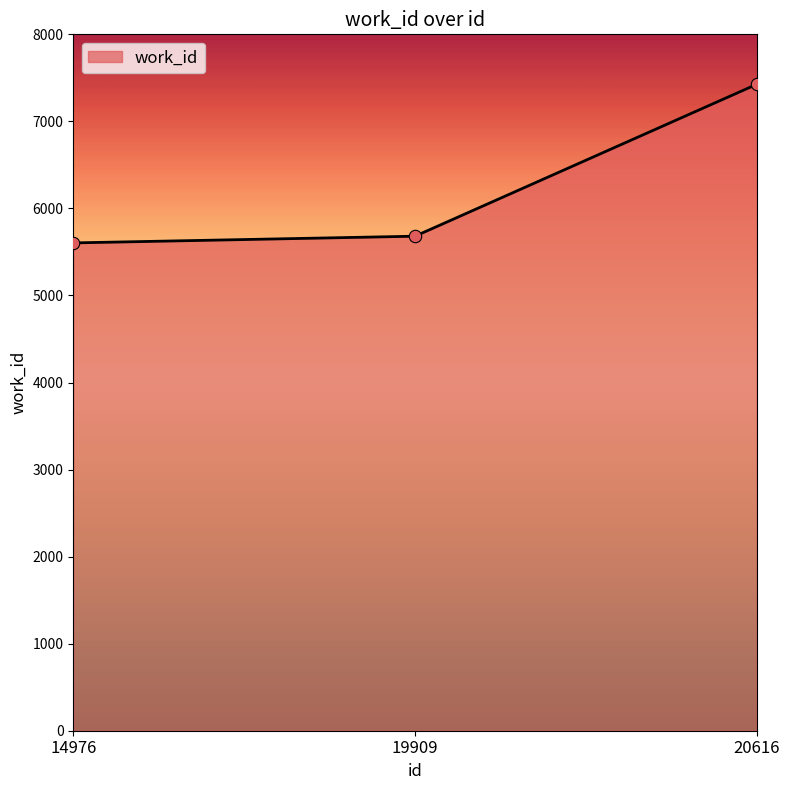

Approximately how many times larger is the value at 19909 compared to 20616?

0.8